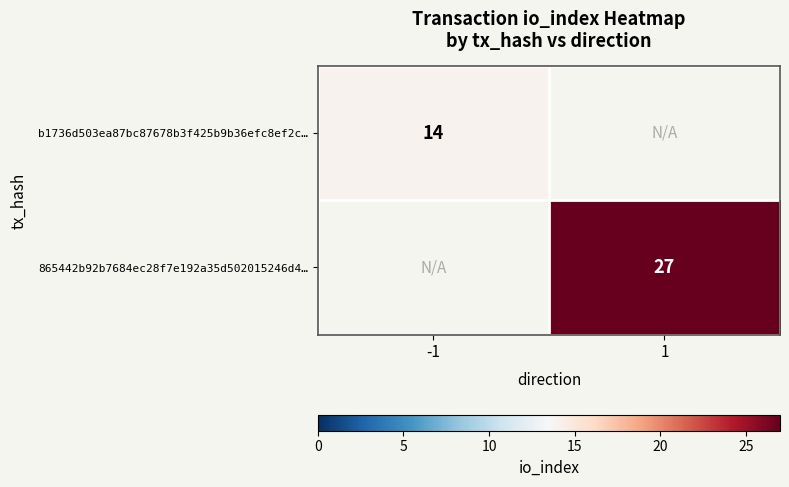

How many data points does each series have?

2